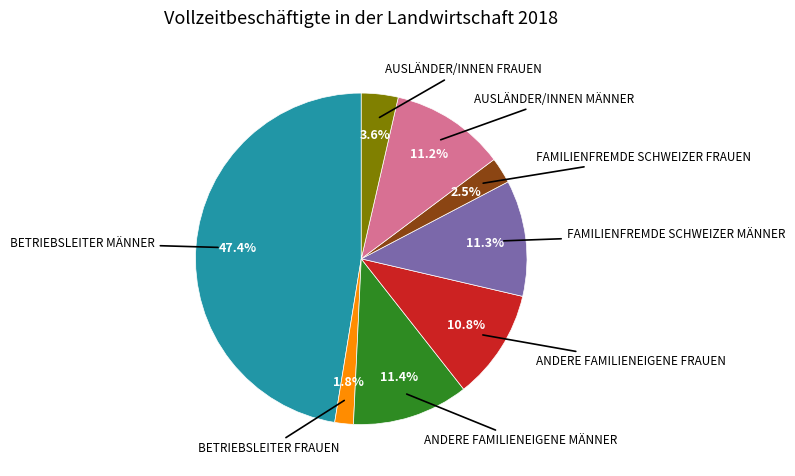

Is there a majority slice in this chart?

No